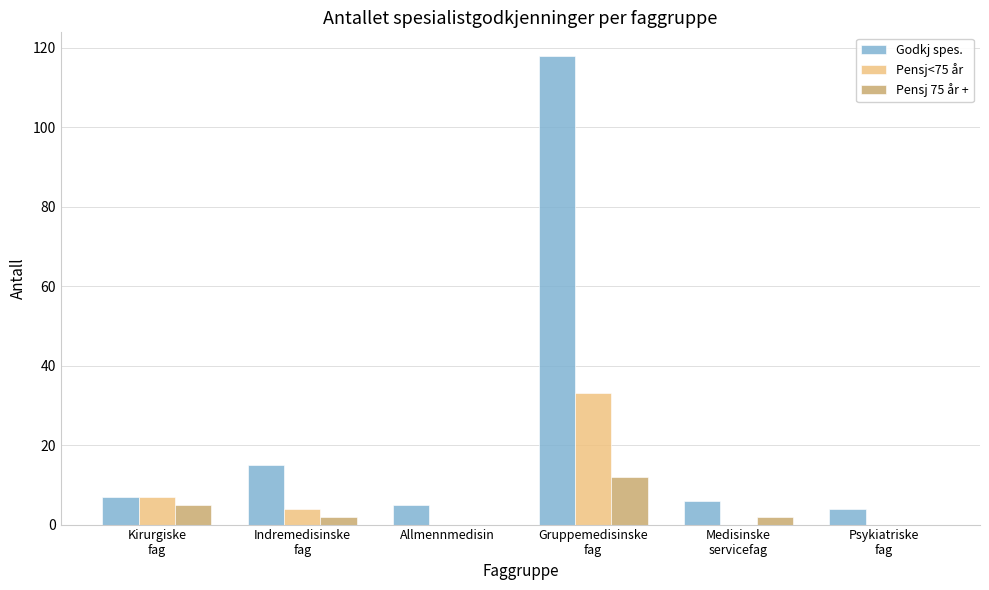

Is the value of Godkj spes. at Medisinske
servicefag greater than the value of Pensj 75 år + at Psykiatriske
fag?

Yes